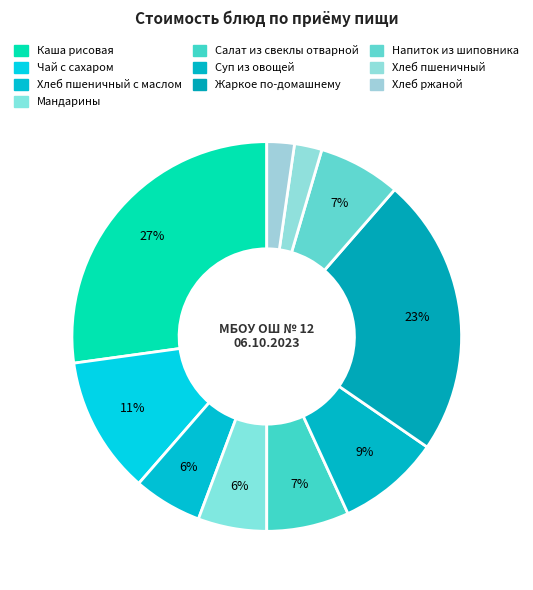

True or false: Салат из свеклы отварной accounts for 1% of the total.

False